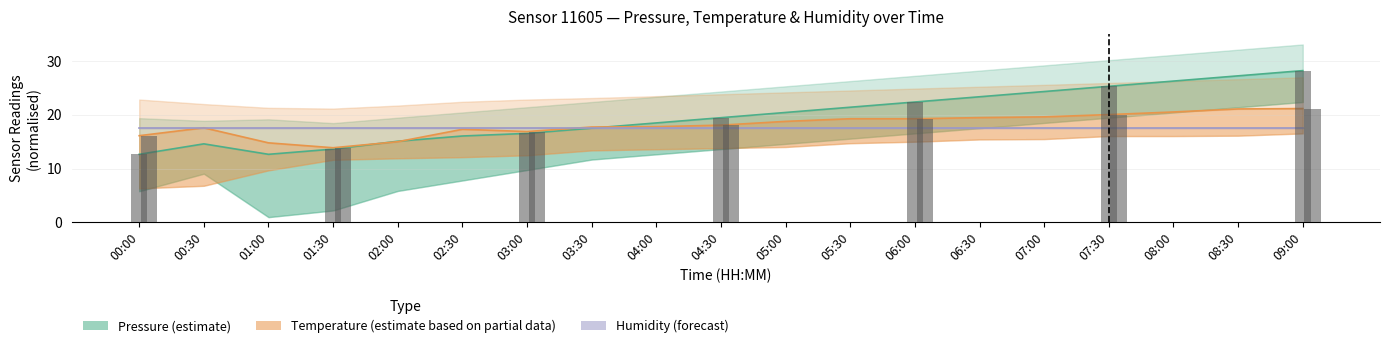

Rank the series at 07:30 from lowest to highest value.

Humidity (forecast), Temperature (estimate based on partial data), Pressure (estimate)